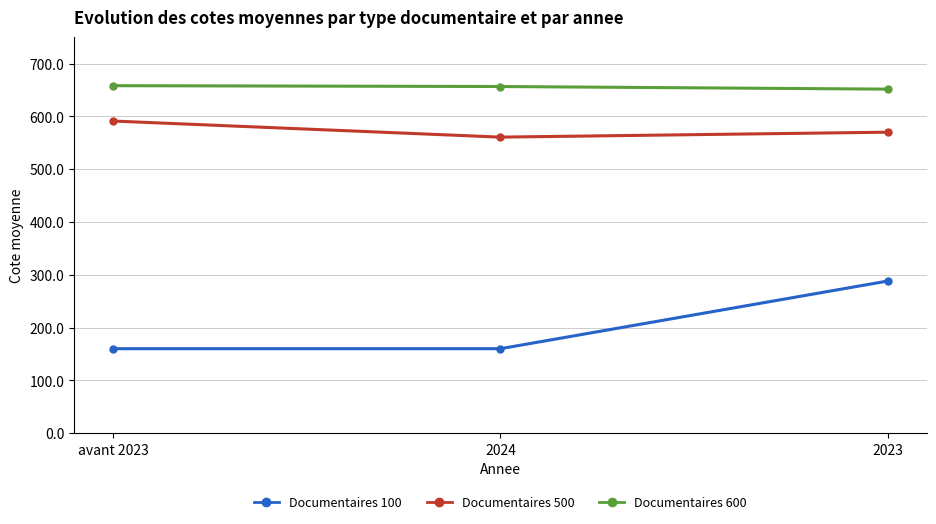

The value of Documentaires 500 at avant 2023 is 147.3. True or false?

False